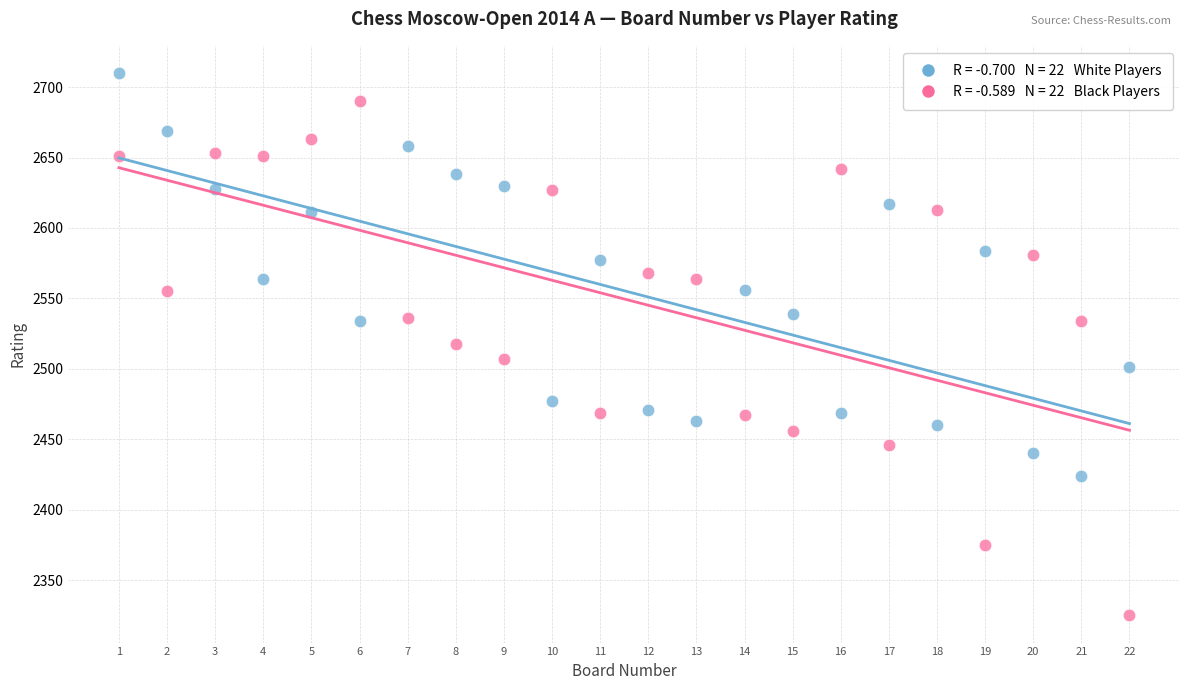

Across all data points, what is the range of Y values (max minus min)?

385